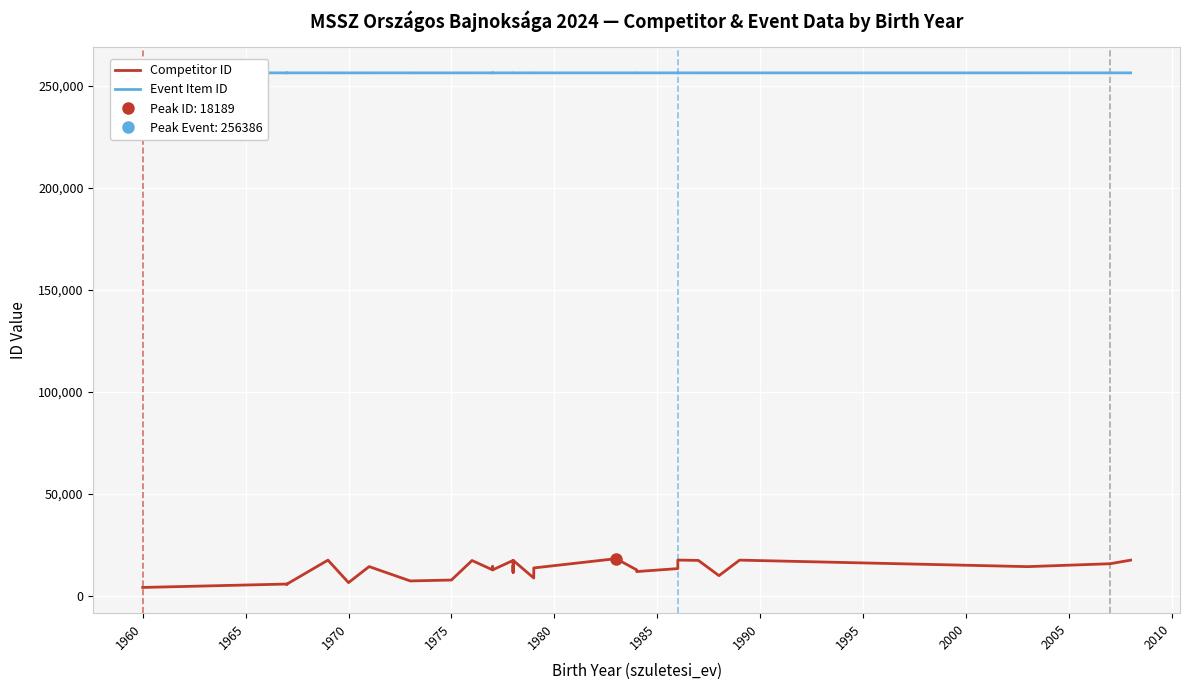

Reading left to right, what are all the values shown in this chart?

Competitor ID: 4074	4074	4074	5739	5739	5605	5689	17466	6440	14301	7261	7261	7713	17279	12691	14310	13634	12691	17339	11531	13371	14809	11531	17339	8689	12392	13633	18189	12693	11855	13321	13321	13321	17505	17317	9863	17468	14278	15697	17463
Event Item ID: 256386	256384	256385	256386	256383	256383	256384	256383	256383	256383	256386	256383	256383	256383	256386	256383	256384	256385	256383	256383	256384	256385	256385	256385	256383	256383	256384	256383	256384	256385	256386	256383	256384	256385	256383	256383	256383	256383	256386	256383